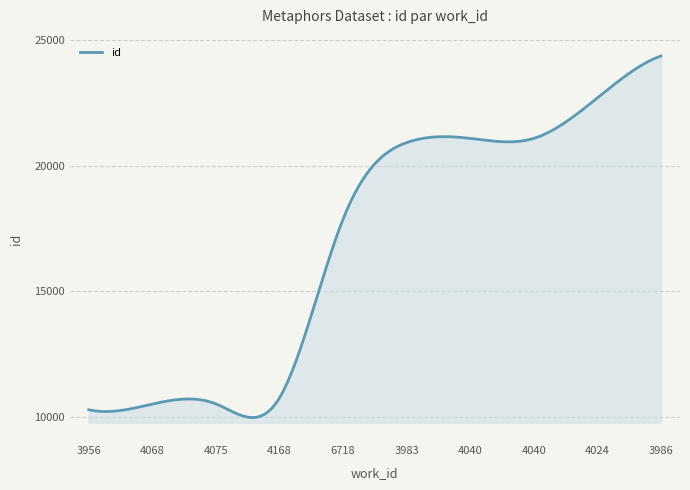

What is the smallest value displayed?

9975.5